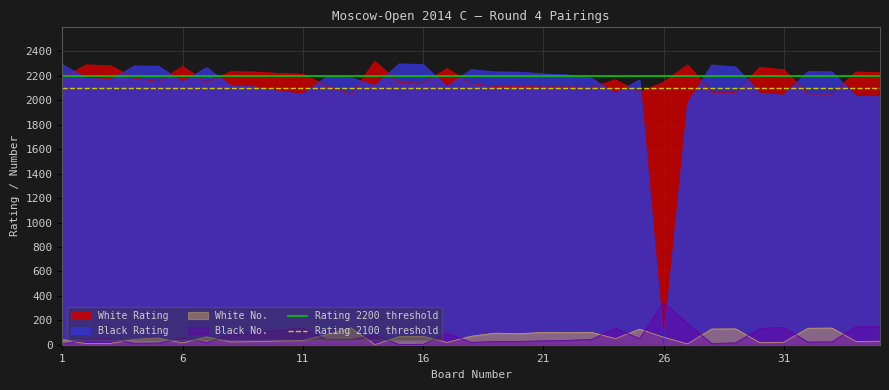

The value of Rating 2200 threshold at 1 is 2200. True or false?

True